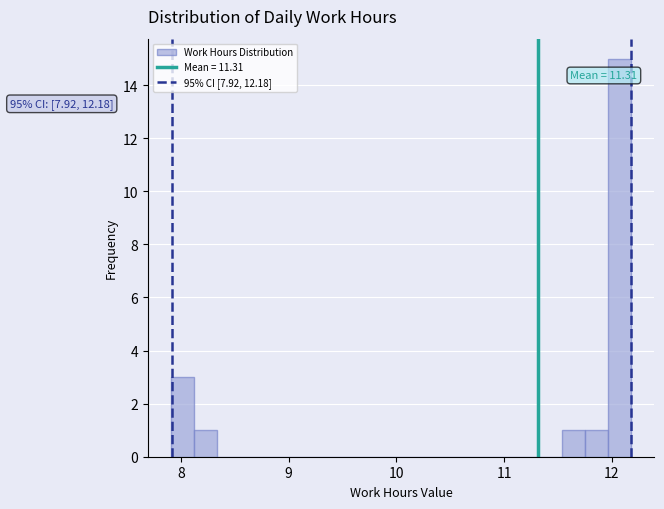

Read against the x-axis, roughly where is the centre of the tallest bar?

12.1